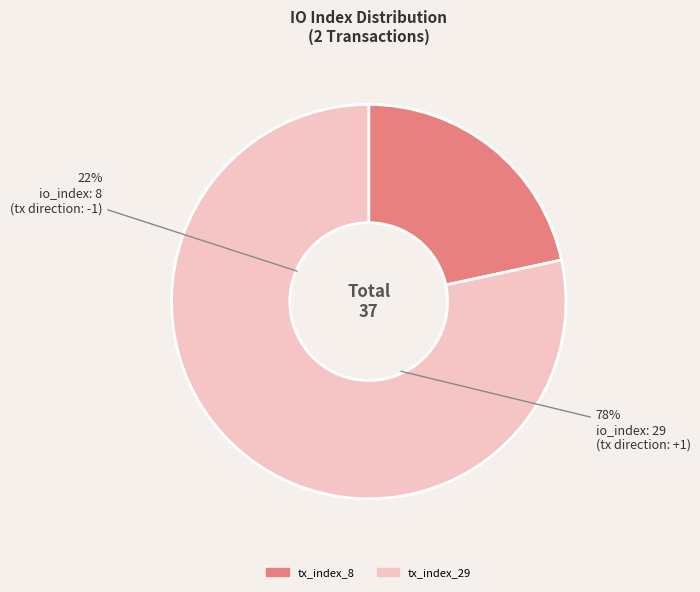

To the nearest percent, what percentage of the pie is tx_index_29?

78%